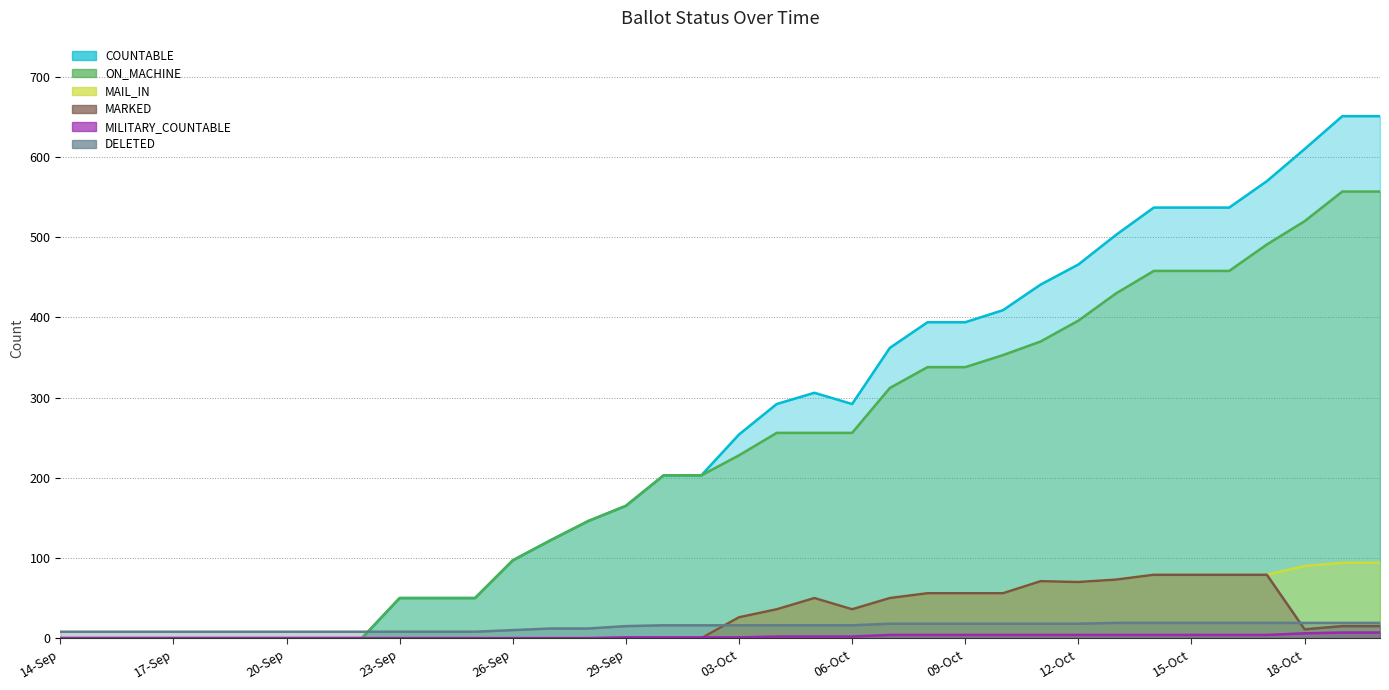

True or false: COUNTABLE has a value of 0 at 18-Sep.

True